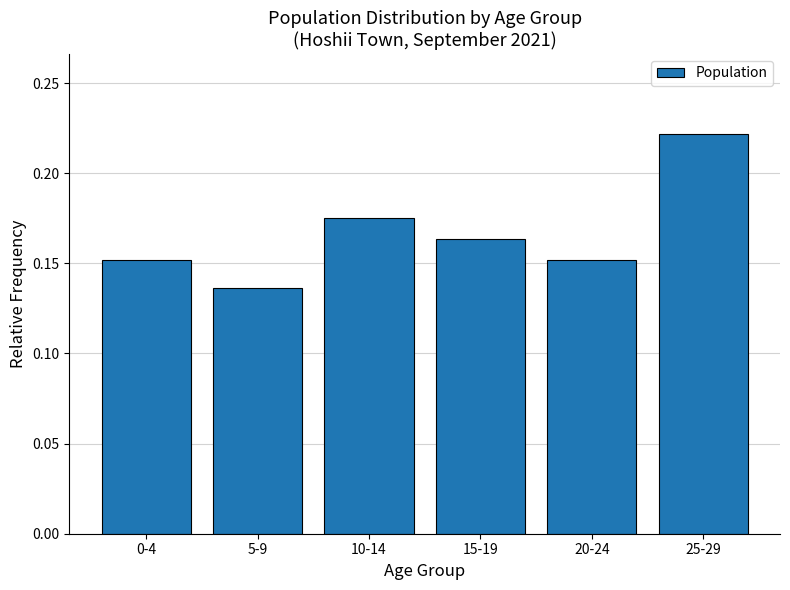

Is it true that the value at 15-19 is 0.1?

False